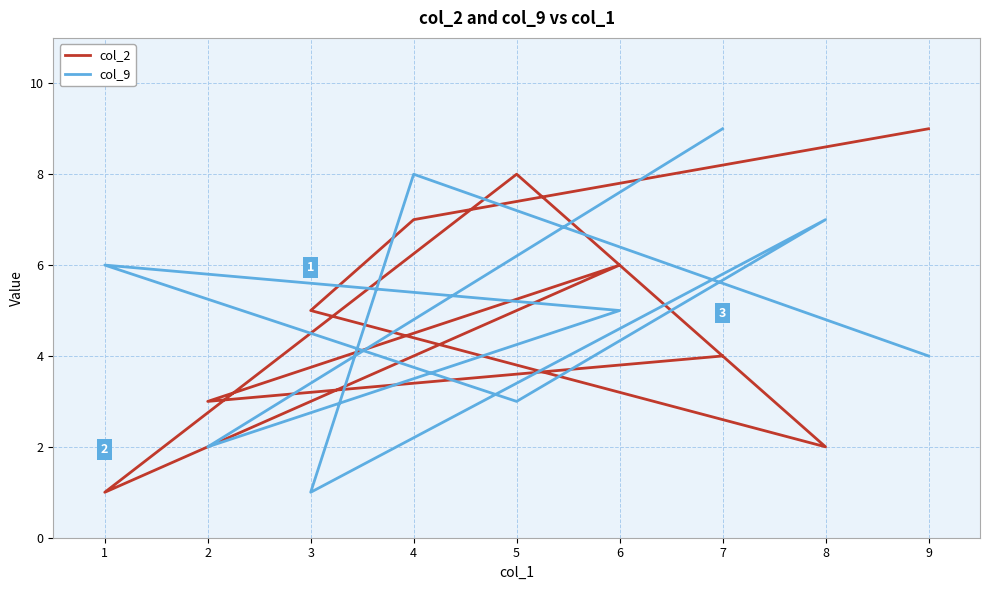

Reading left to right, list all the values displayed in this chart.

col_2: 9	7	5	2	8	1	6	3	4
col_9: 4	8	1	7	3	6	5	2	9